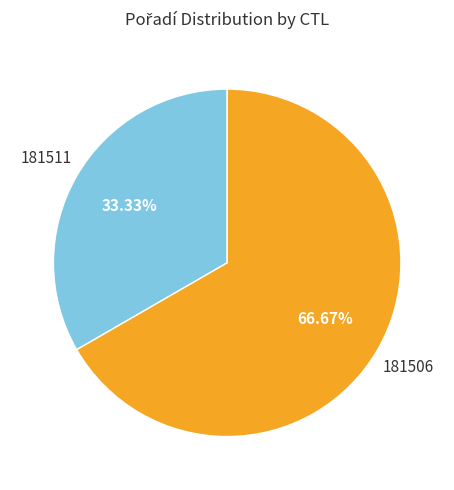

Is there any slice that represents more than half of the pie?

Yes